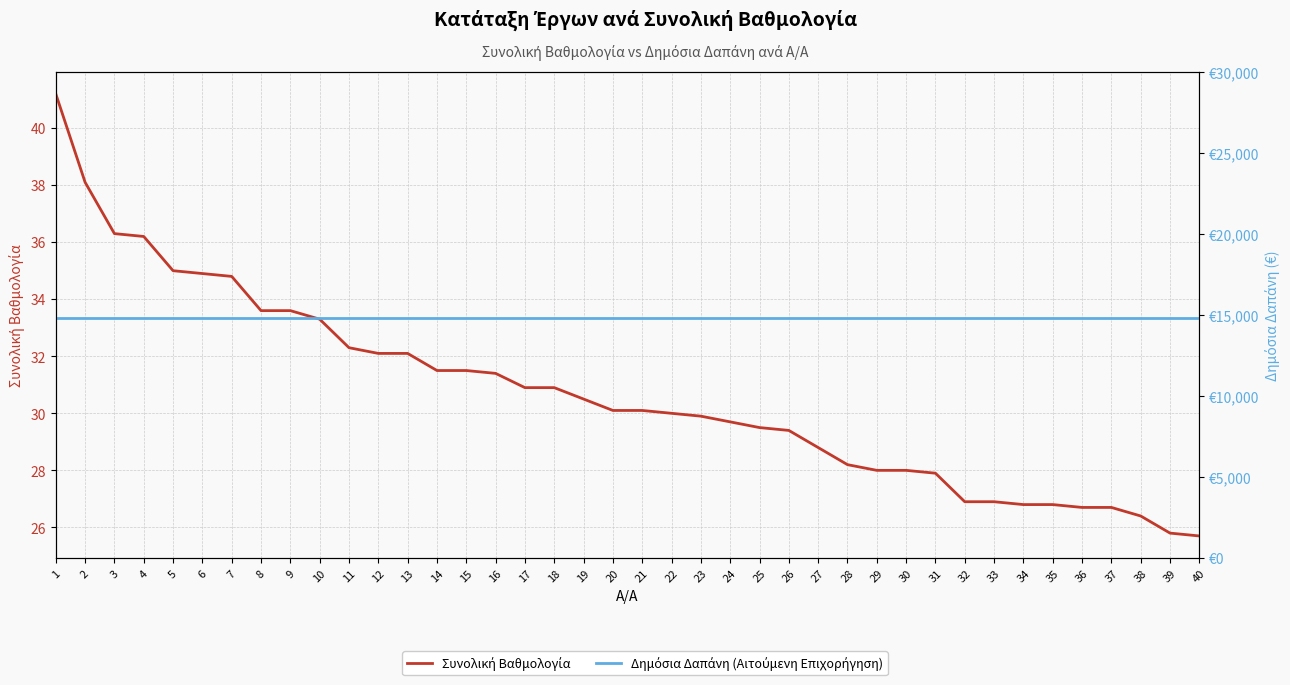

Reading right to left, what are all the values shown in this chart?

Συνολική Βαθμολογία: 40=25.7	39=25.8	38=26.4	37=26.7	36=26.7	35=26.8	34=26.8	33=26.9	32=26.9	31=27.9	30=28.0	29=28.0	28=28.2	27=28.8	26=29.4	25=29.5	24=29.7	23=29.9	22=30.0	21=30.1	20=30.1	19=30.5	18=30.9	17=30.9	16=31.4	15=31.5	14=31.5	13=32.1	12=32.1	11=32.3	10=33.3	9=33.6	8=33.6	7=34.8	6=34.9	5=35.0	4=36.2	3=36.3	2=38.1	1=41.2
Δημόσια Δαπάνη (Αιτούμενη Επιχορήγηση): 40=14800.0	39=14800.0	38=14800.0	37=14800.0	36=14800.0	35=14800.0	34=14800.0	33=14800.0	32=14800.0	31=14800.0	30=14800.0	29=14800.0	28=14800.0	27=14800.0	26=14800.0	25=14800.0	24=14800.0	23=14800.0	22=14800.0	21=14800.0	20=14800.0	19=14800.0	18=14800.0	17=14800.0	16=14800.0	15=14800.0	14=14800.0	13=14800.0	12=14800.0	11=14800.0	10=14800.0	9=14800.0	8=14800.0	7=14800.0	6=14800.0	5=14800.0	4=14800.0	3=14800.0	2=14800.0	1=14800.0